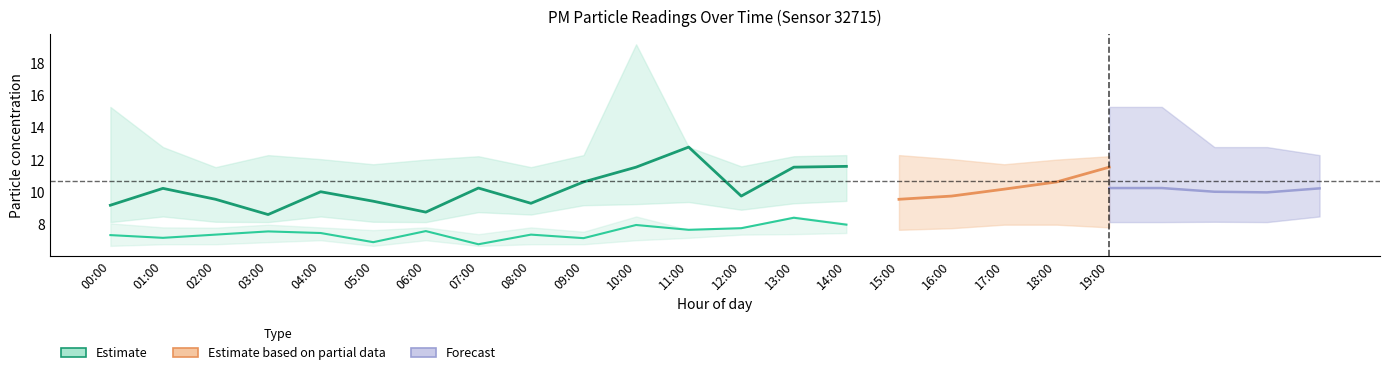

Is it true that P2_lower equals 1.4 at 08:00?

False